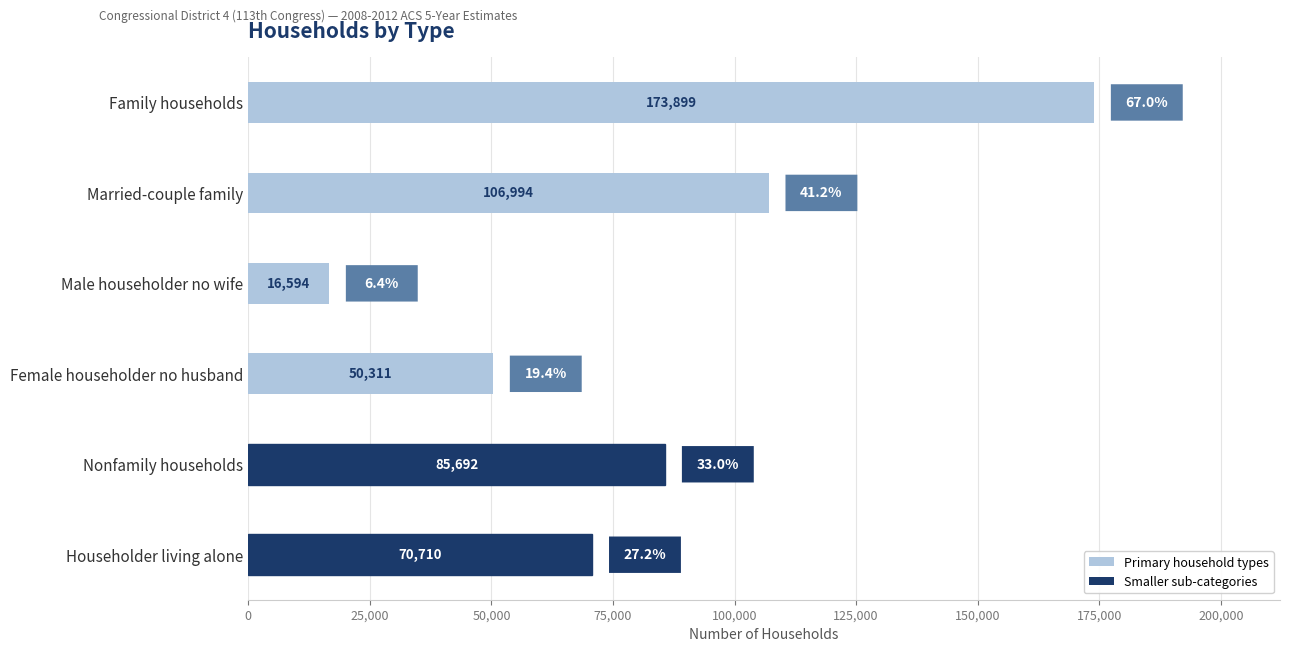

Reading top to bottom, extract all data points from this chart.

173899	106994	16594	50311	85692	70710